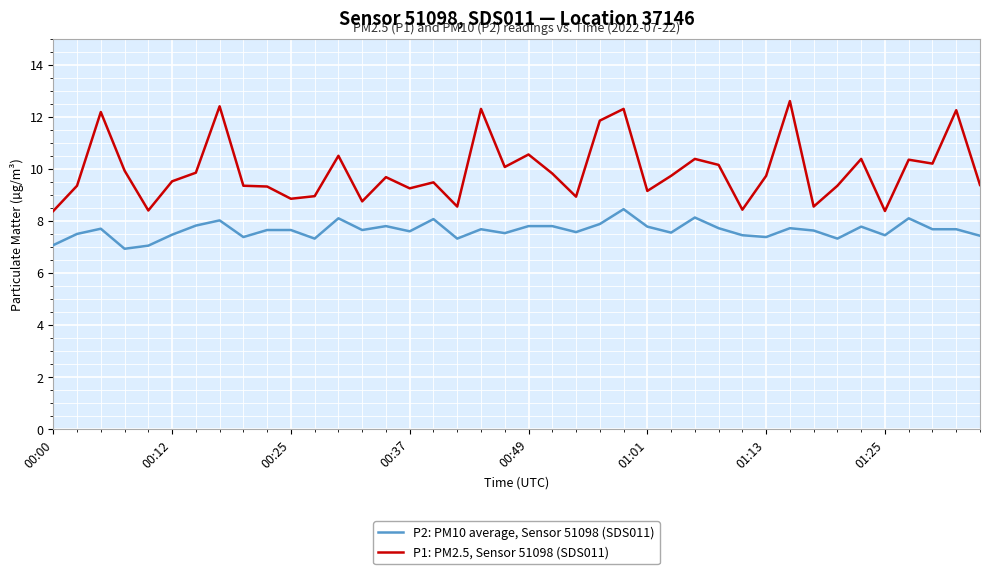

True or false: P2: PM10 average, Sensor 51098 (SDS011) and P1: PM2.5, Sensor 51098 (SDS011) cross at least once.

False